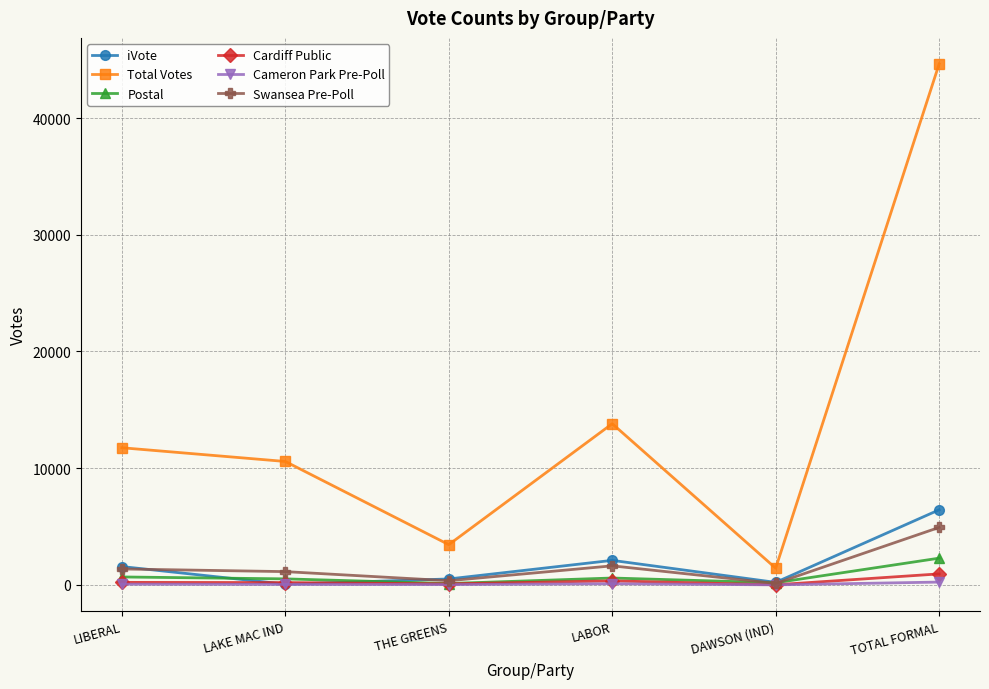

How many lines are shown in the chart?

6